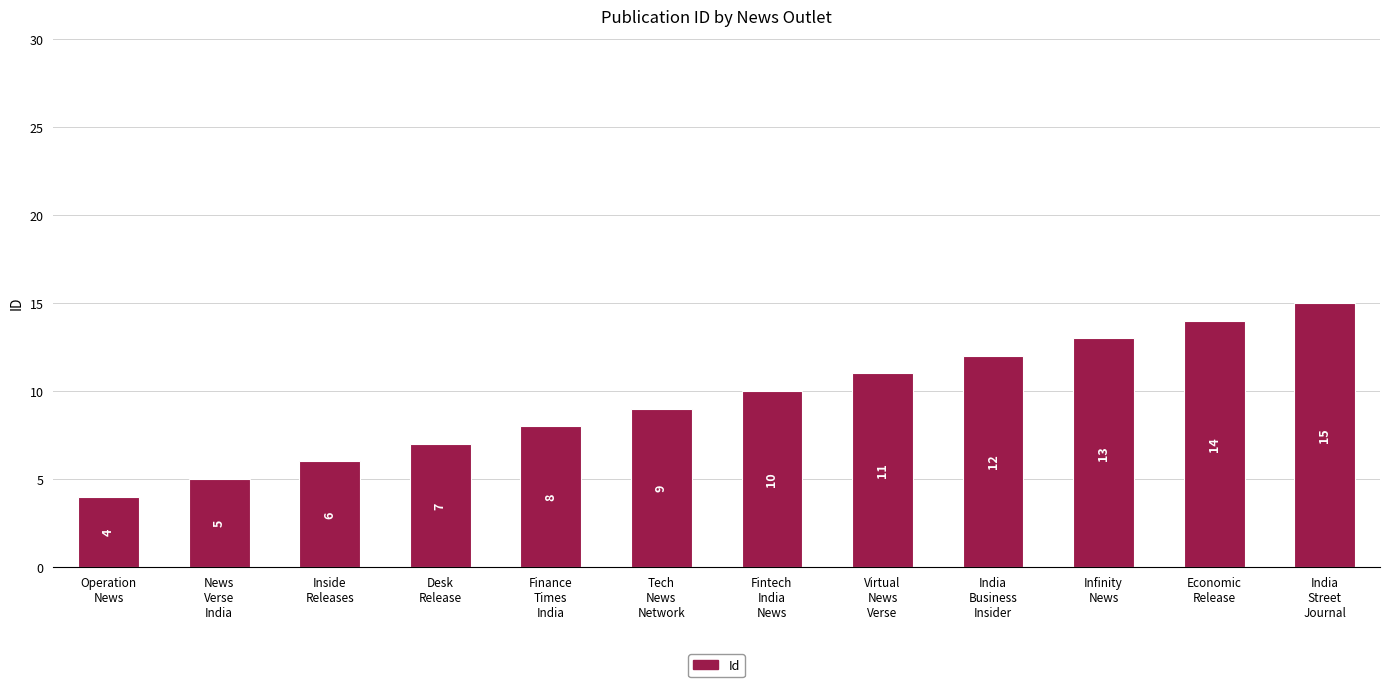

The chart shows a value of 4 at Operation
News. True or false?

True